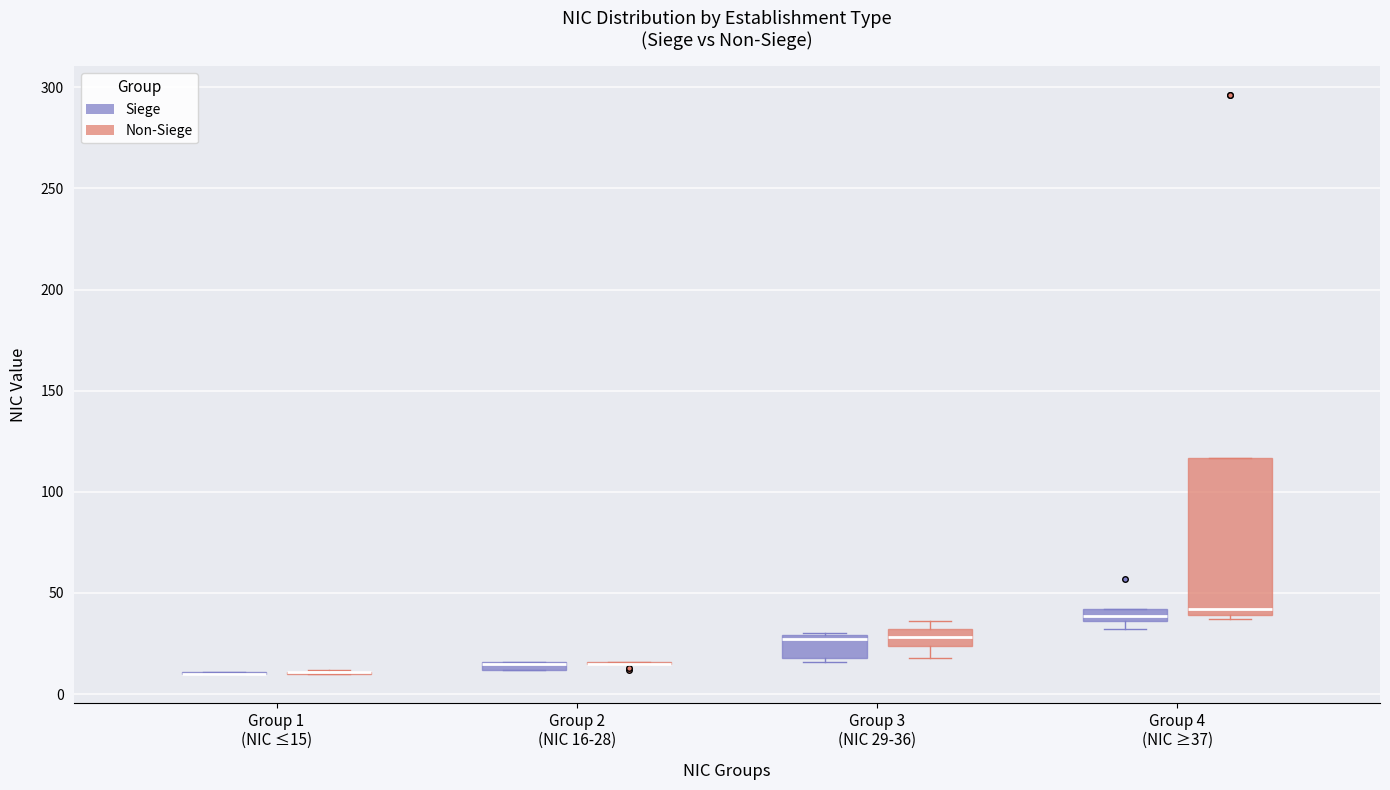

Which box is the tallest, from its lower edge to its upper edge?

Group 4 (NIC ≥37) (Non-Siege)